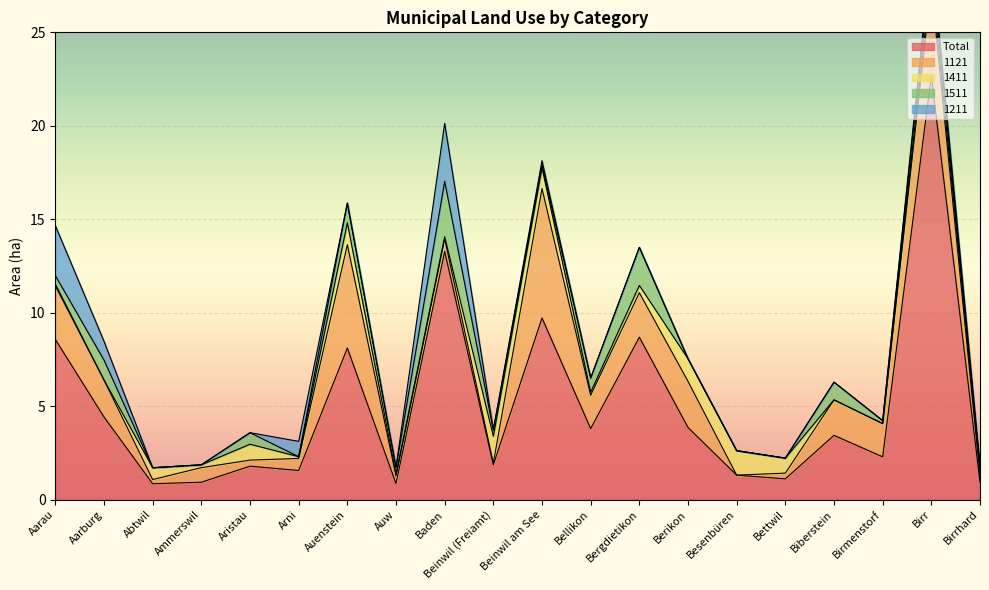

Between Bellikon and Beinwil am See, which is larger?

Beinwil am See